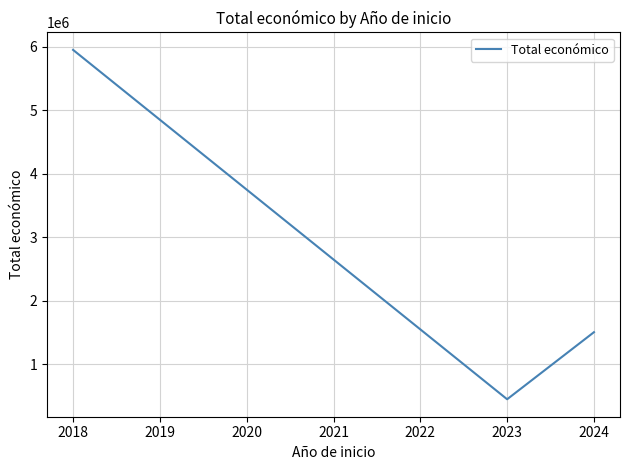

Which label corresponds to the smallest value in the chart?

2023